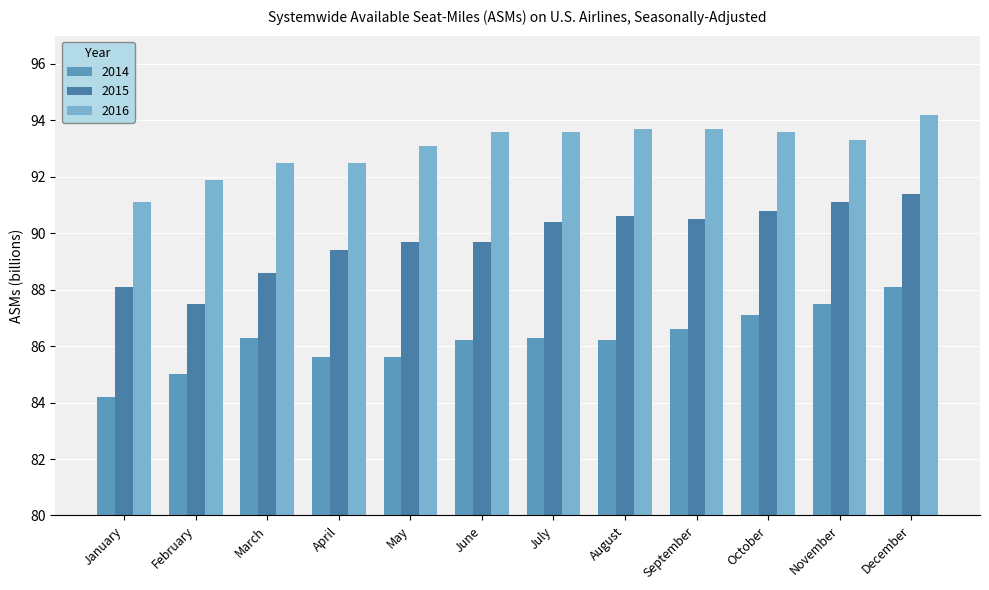

Reading left to right, list all the values displayed in this chart.

2014: January=84.2	February=85.0	March=86.3	April=85.6	May=85.6	June=86.2	July=86.3	August=86.2	September=86.6	October=87.1	November=87.5	December=88.1
2015: January=88.1	February=87.5	March=88.6	April=89.4	May=89.7	June=89.7	July=90.4	August=90.6	September=90.5	October=90.8	November=91.1	December=91.4
2016: January=91.1	February=91.9	March=92.5	April=92.5	May=93.1	June=93.6	July=93.6	August=93.7	September=93.7	October=93.6	November=93.3	December=94.2